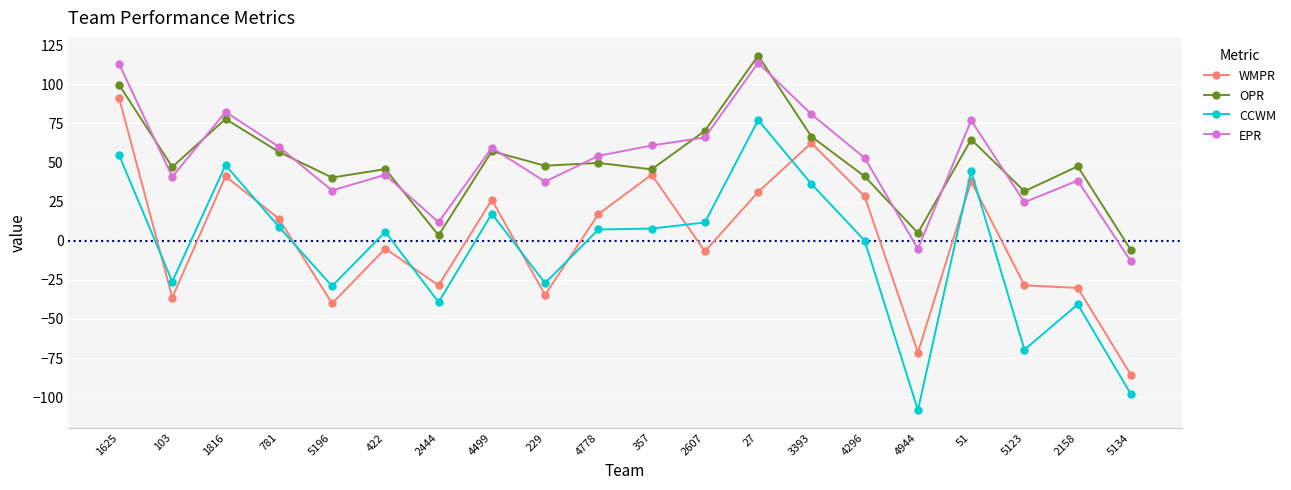

Is it true that WMPR equals 14.1 at 781?

True